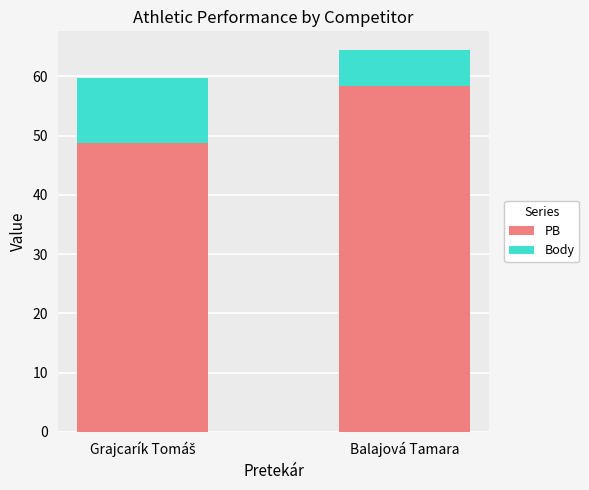

What is the highest value of the PB series?

58.4